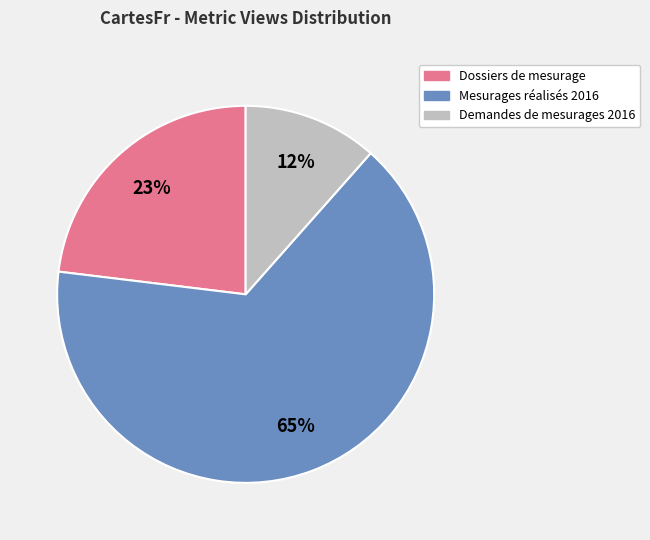

Is there any slice that represents more than half of the pie?

Yes